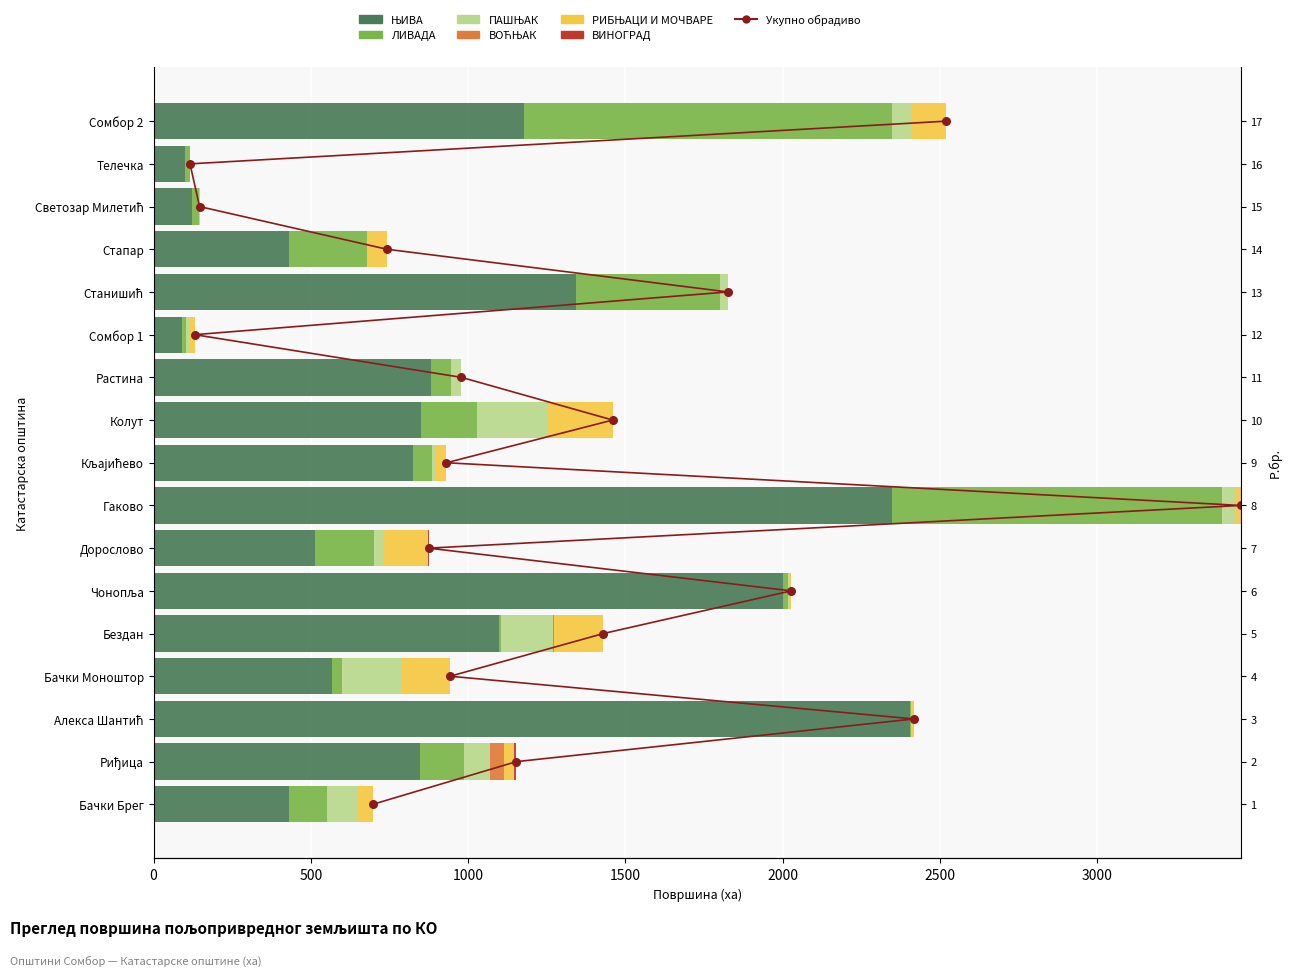

At which category is the sum across all series the highest?

Гаково